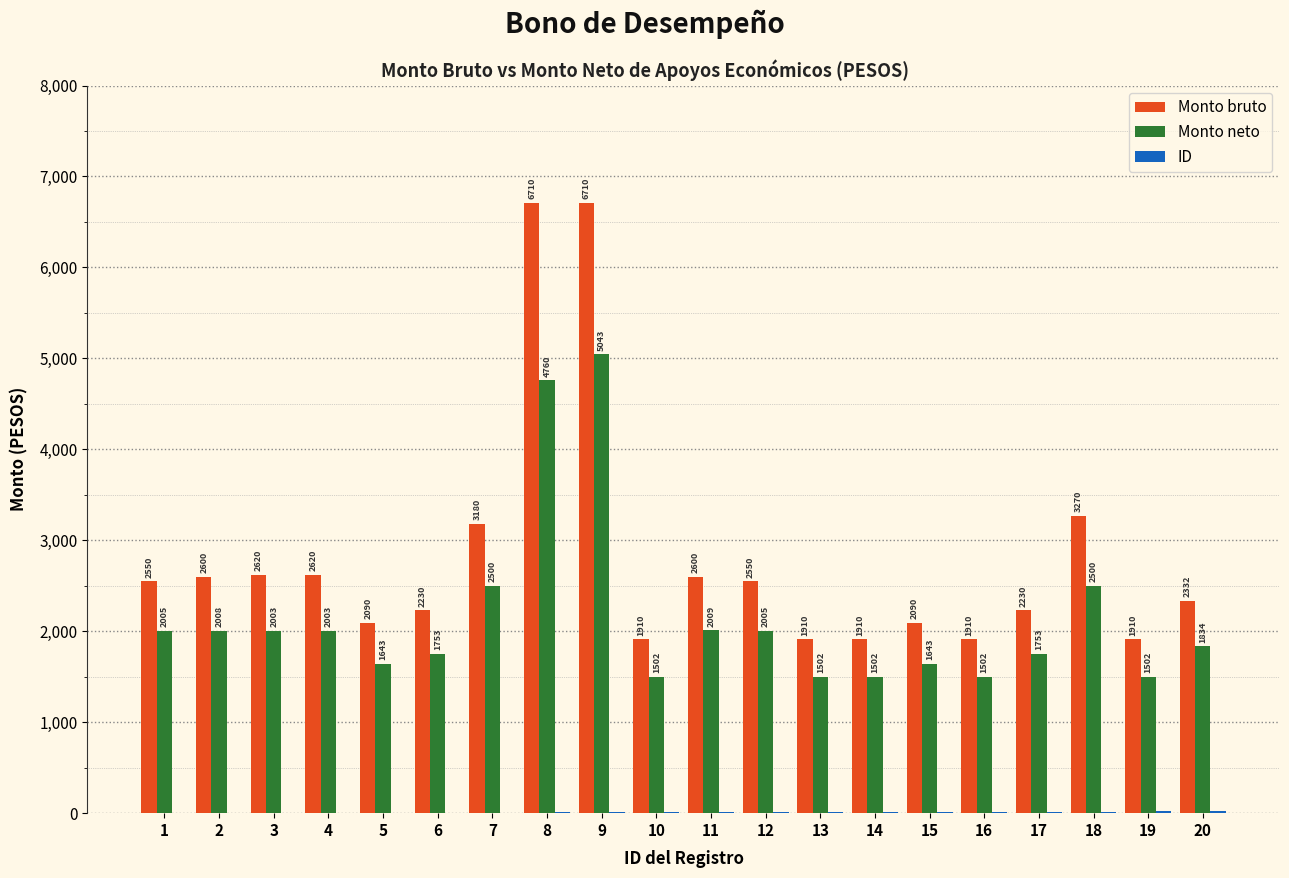

What is the sum of the Monto bruto values at 15 and 16?

4000.0